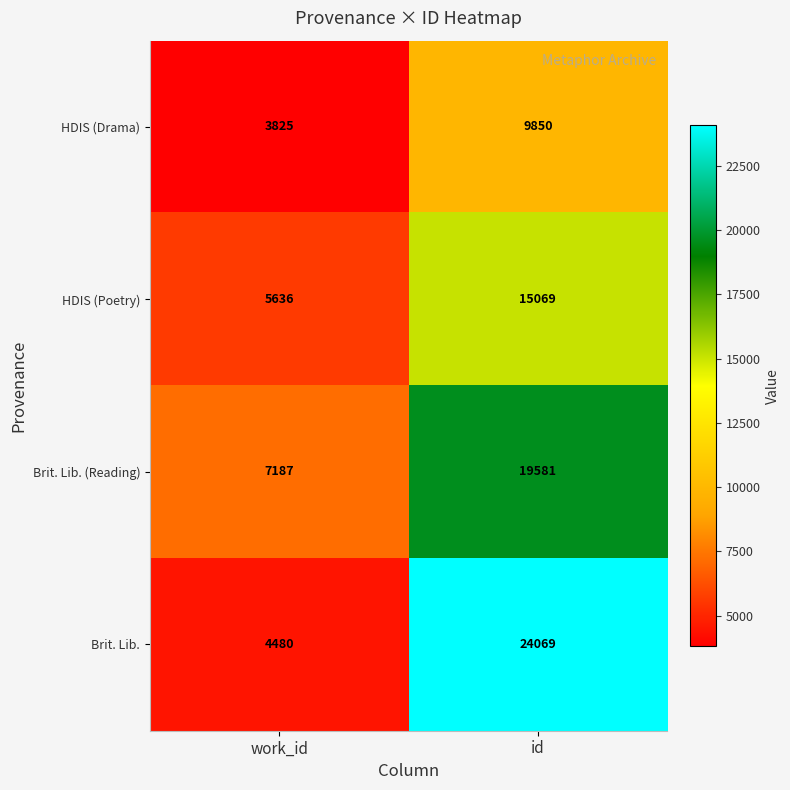

What is the minimum value shown in the chart?

3825